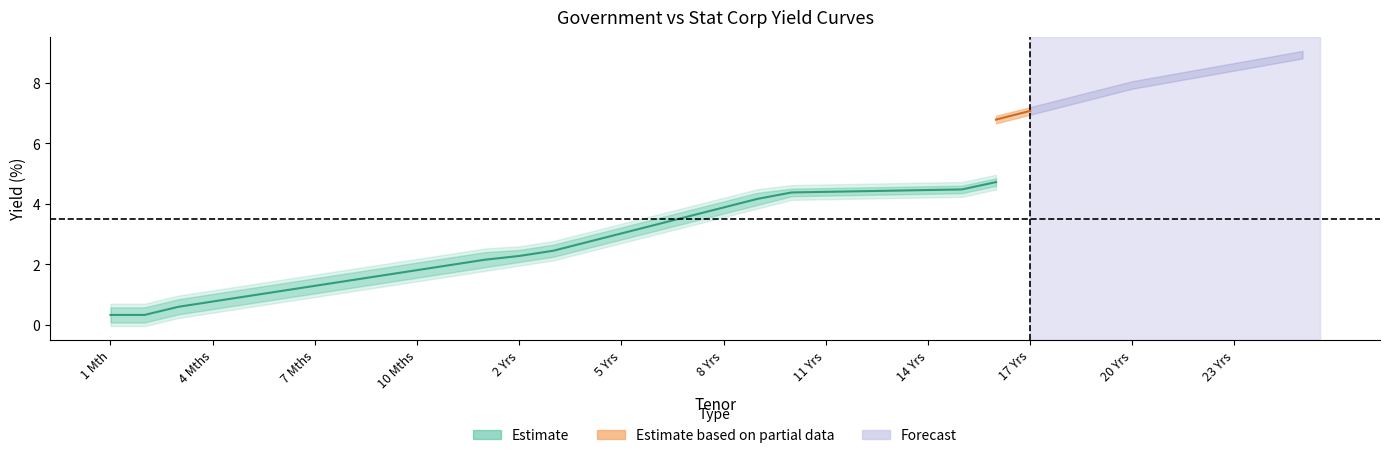

Which label corresponds to the smallest value in the chart?

1 Mth